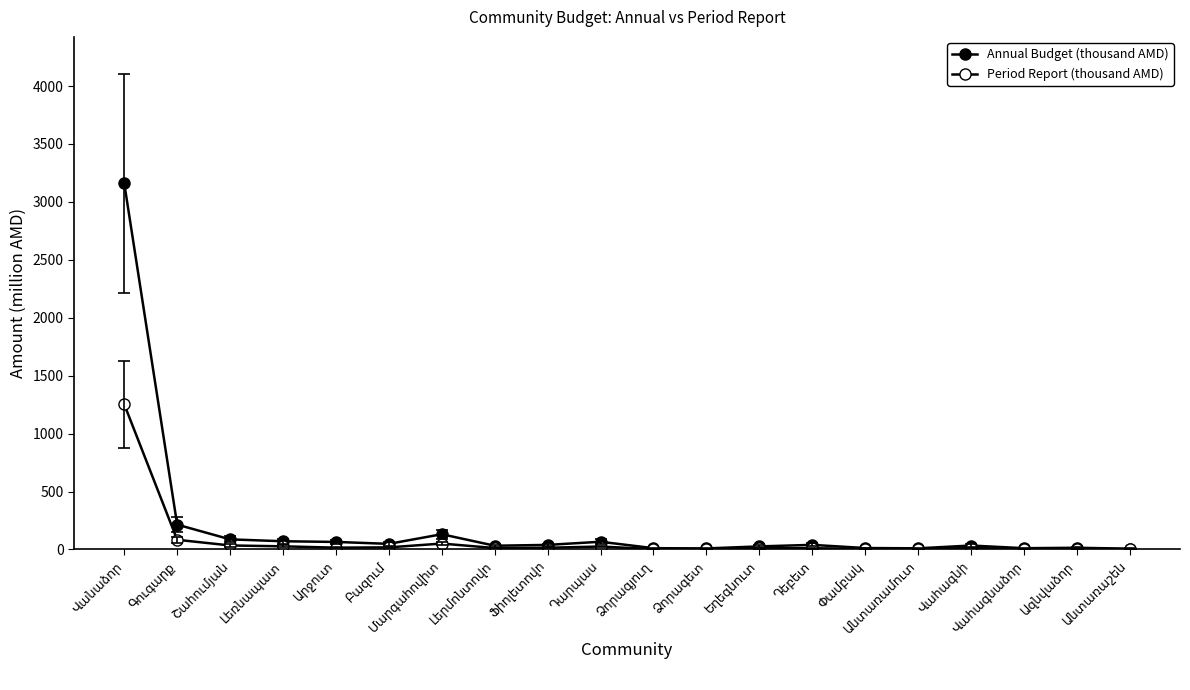

Between Ձորագետ and Արջուտ, which is larger?

Արջուտ